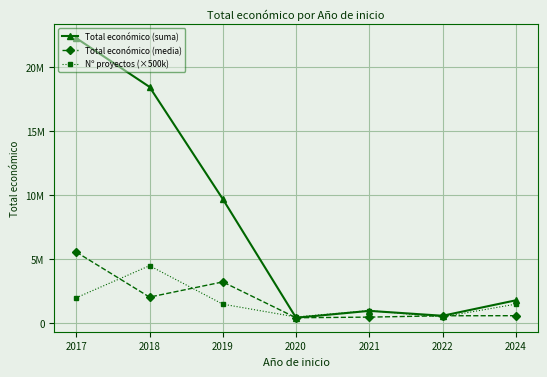

What are all the series names shown in the legend?

Total económico (suma), Total económico (media), Nº proyectos (×500k)